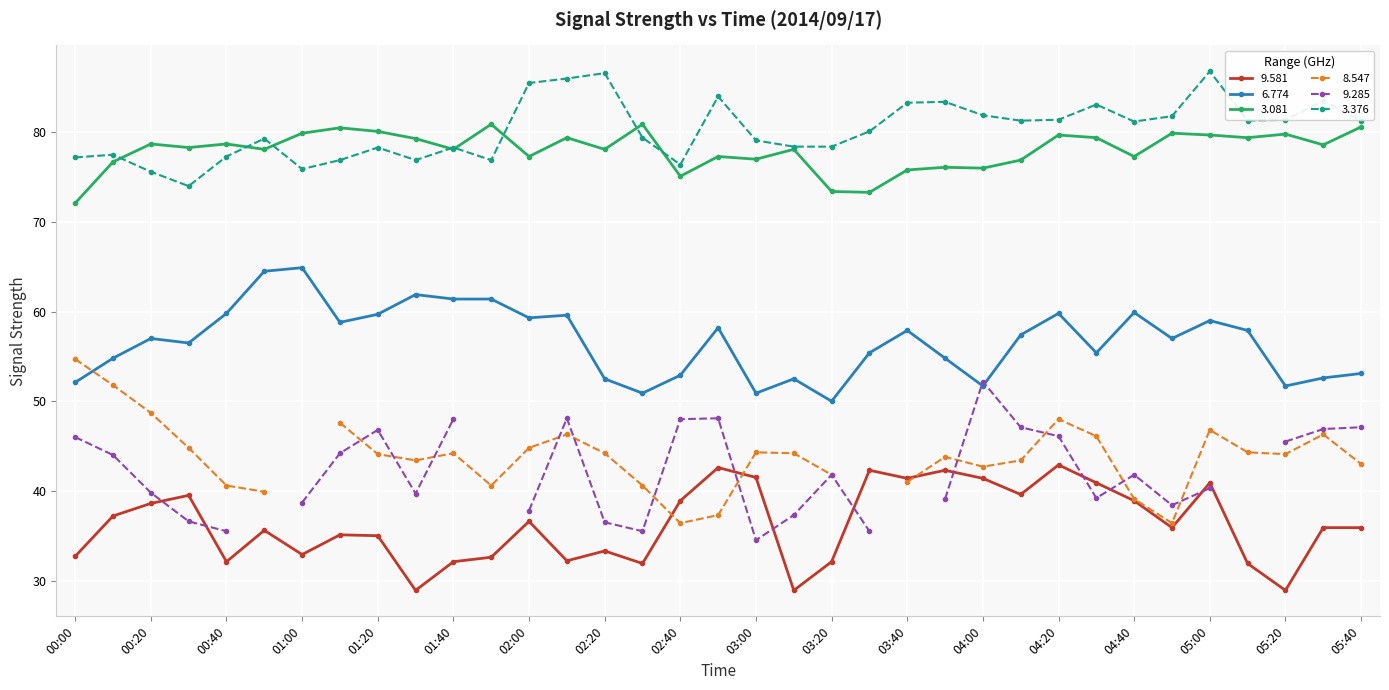

The value of   3.376 at 03:30 is 80.1. True or false?

True